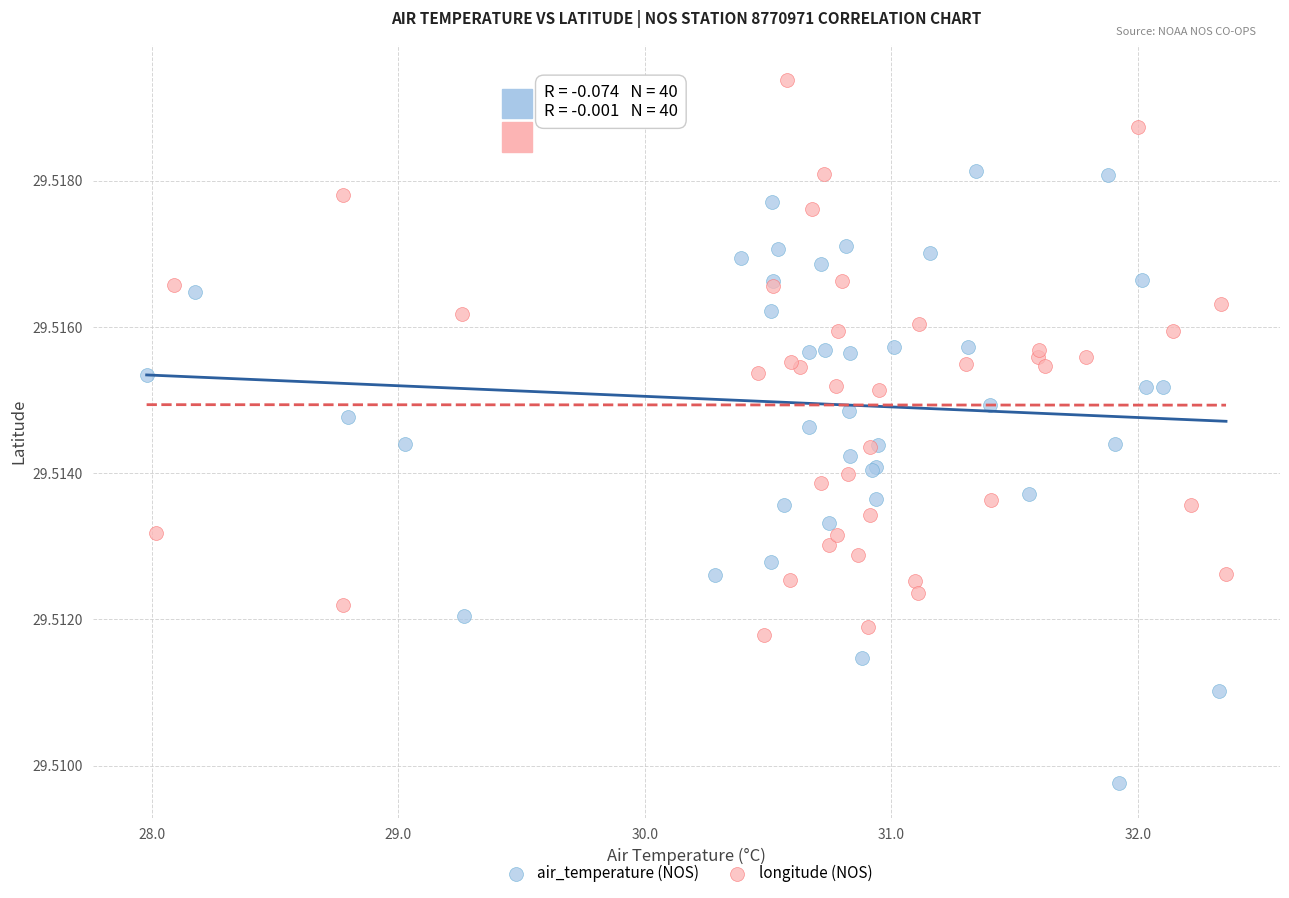

Which series reaches the minimum Y coordinate?

air_temperature (NOS)